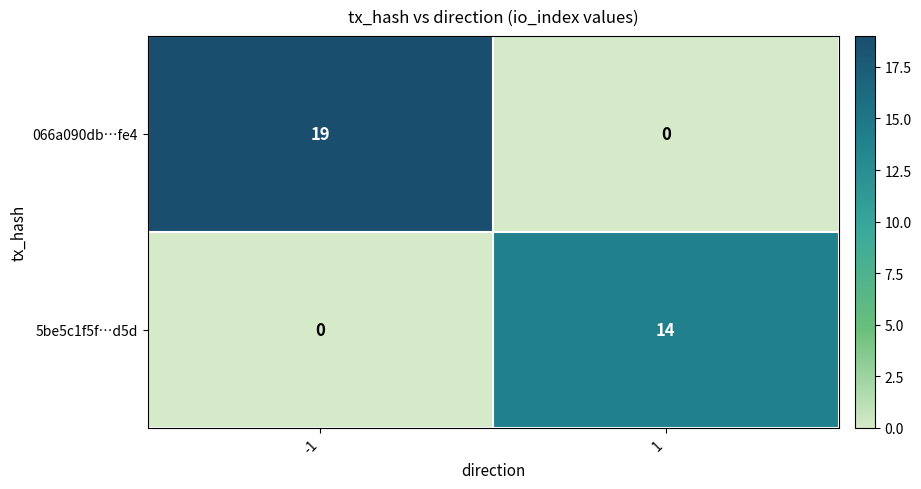

What is the highest value of the 066a090db…fe4 series?

19